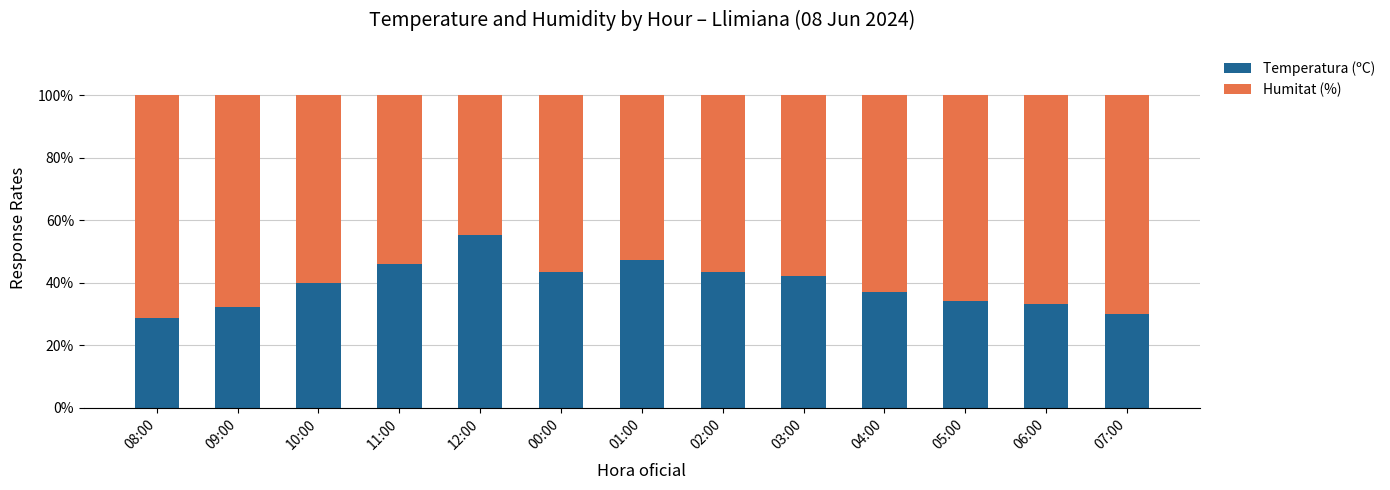

How many data points does each series have?

13